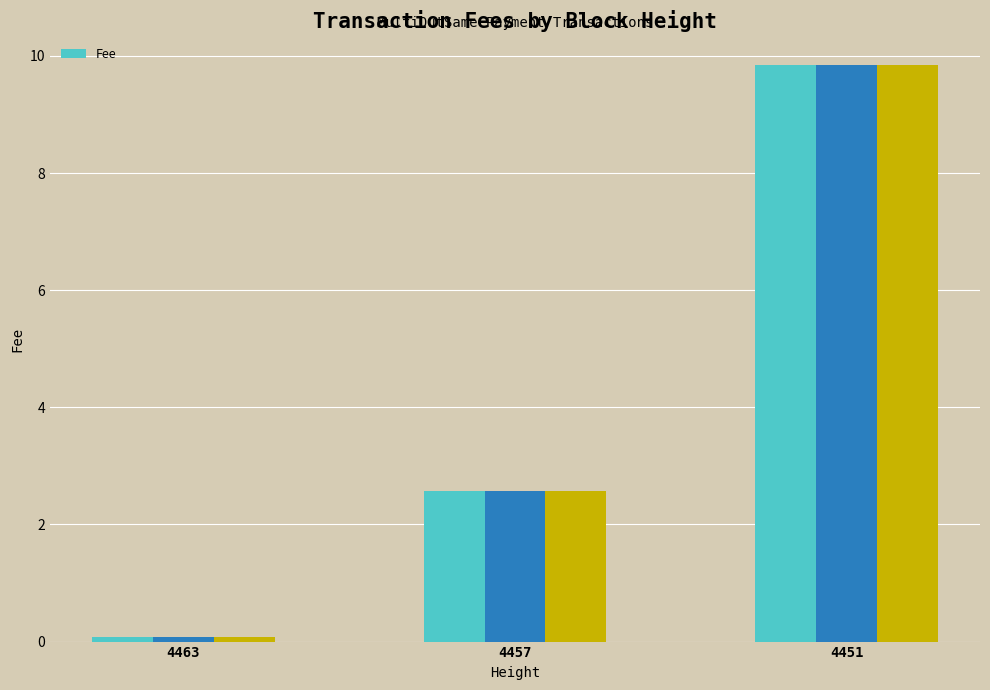

What is the change in value from 4457 to 4451?

+7.3